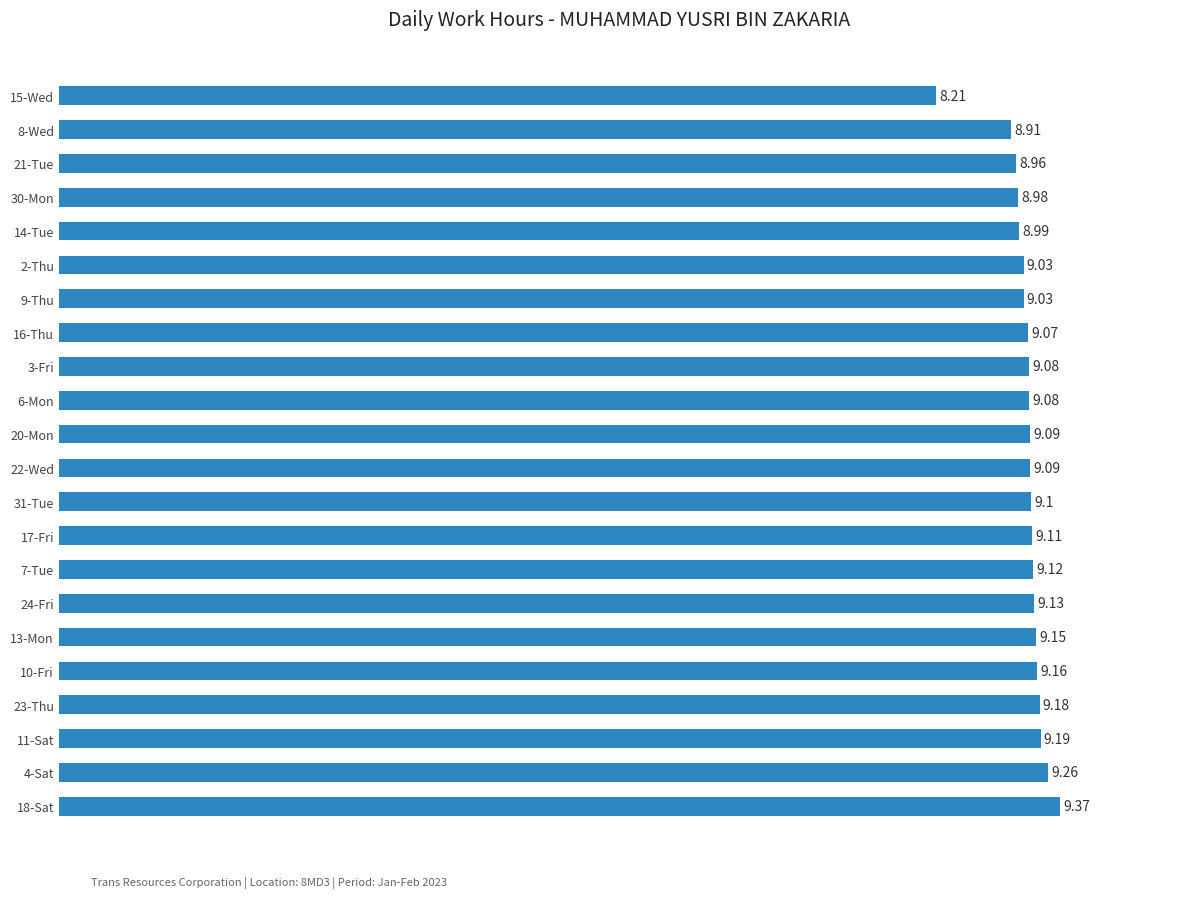

What is the sum of all values?

199.3